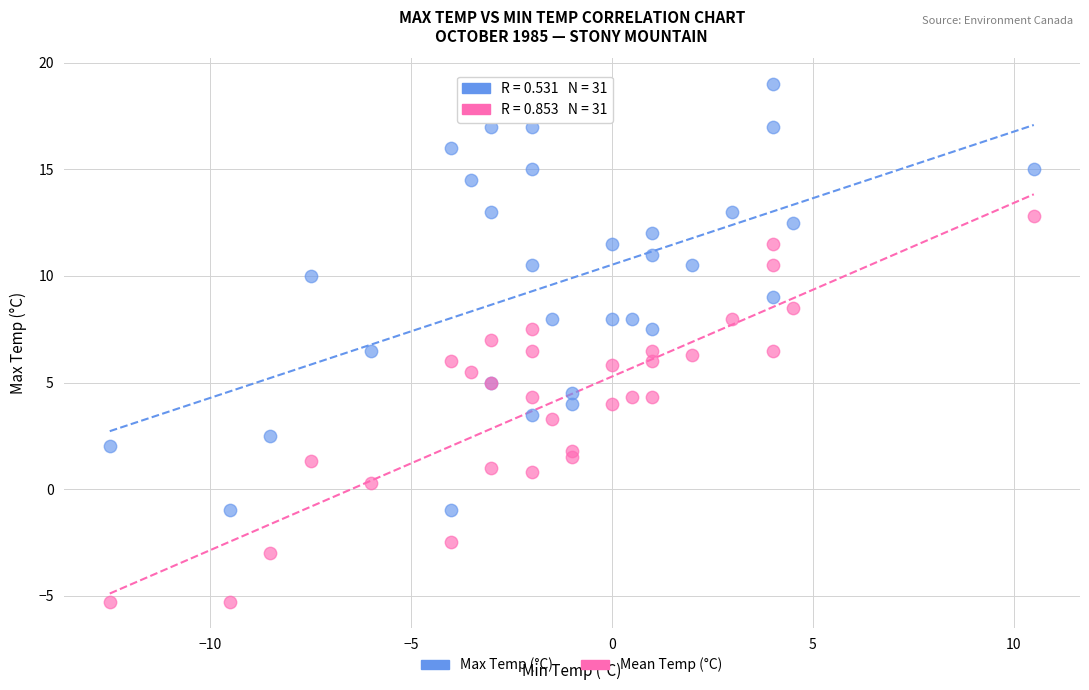

What are all the series names shown in the legend?

Max Temp (°C), Mean Temp (°C)